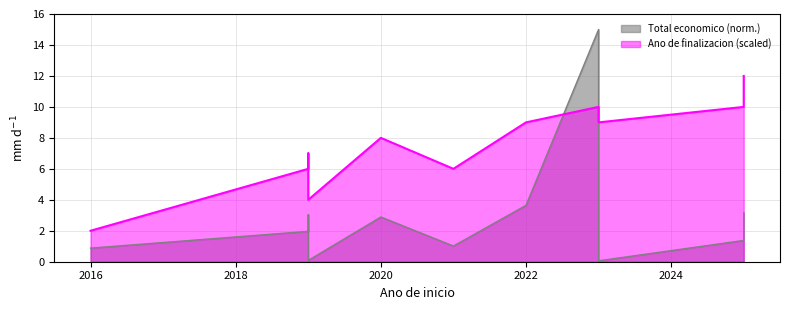

How many times do Total economico and Ano de finalizacion cross each other?

2